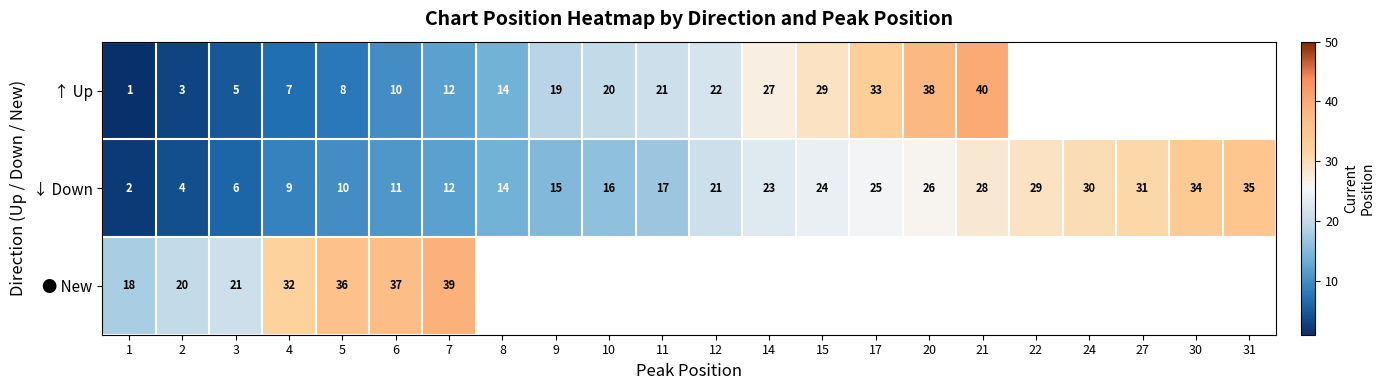

The value of ↓ Down at 1 is 0.6. True or false?

False